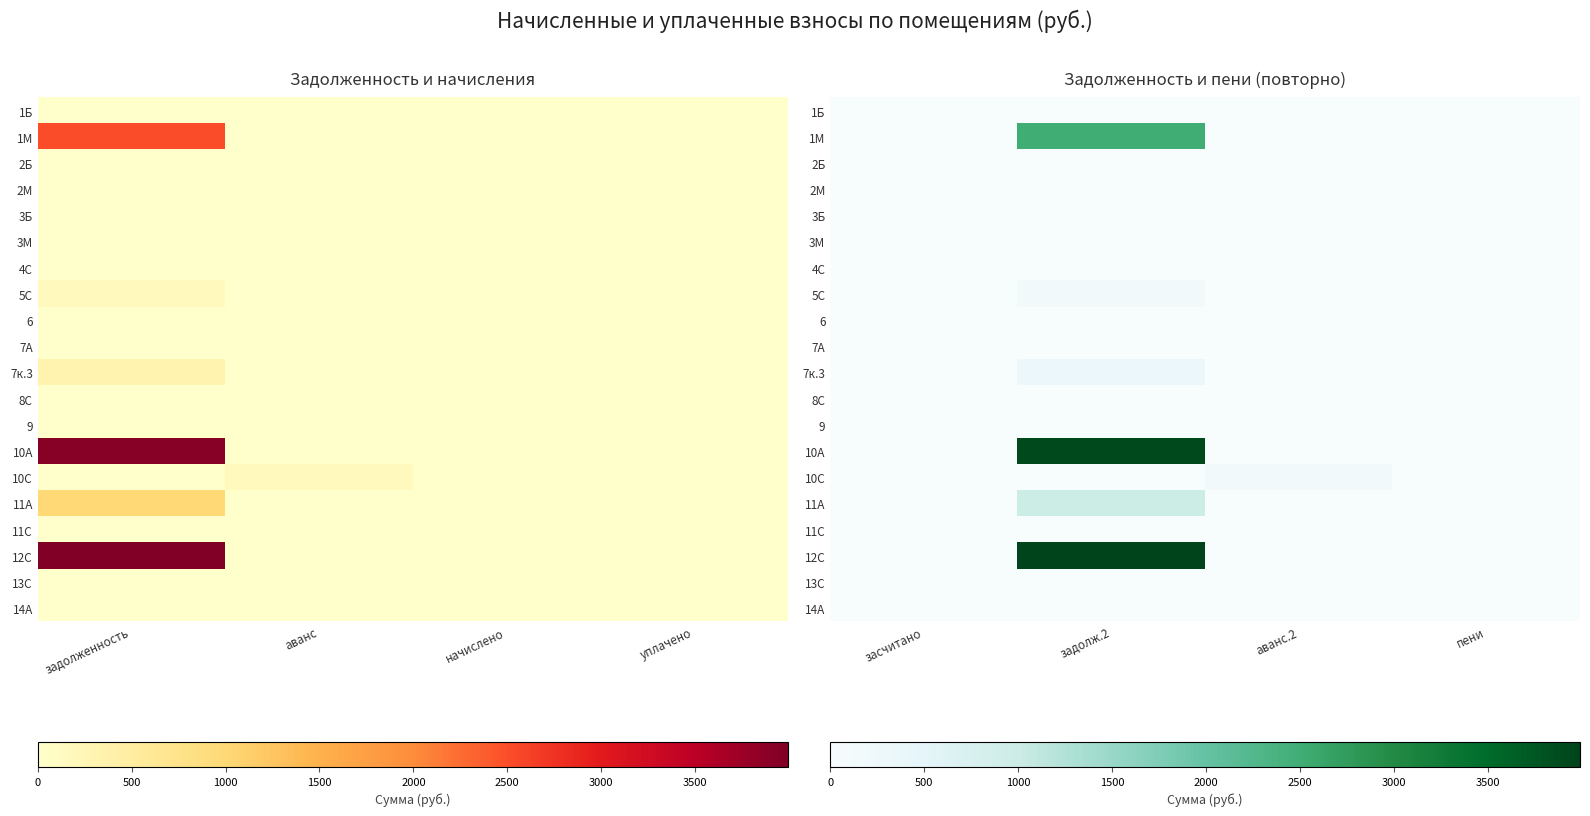

At which label is 6 closest to 0?

засчитано